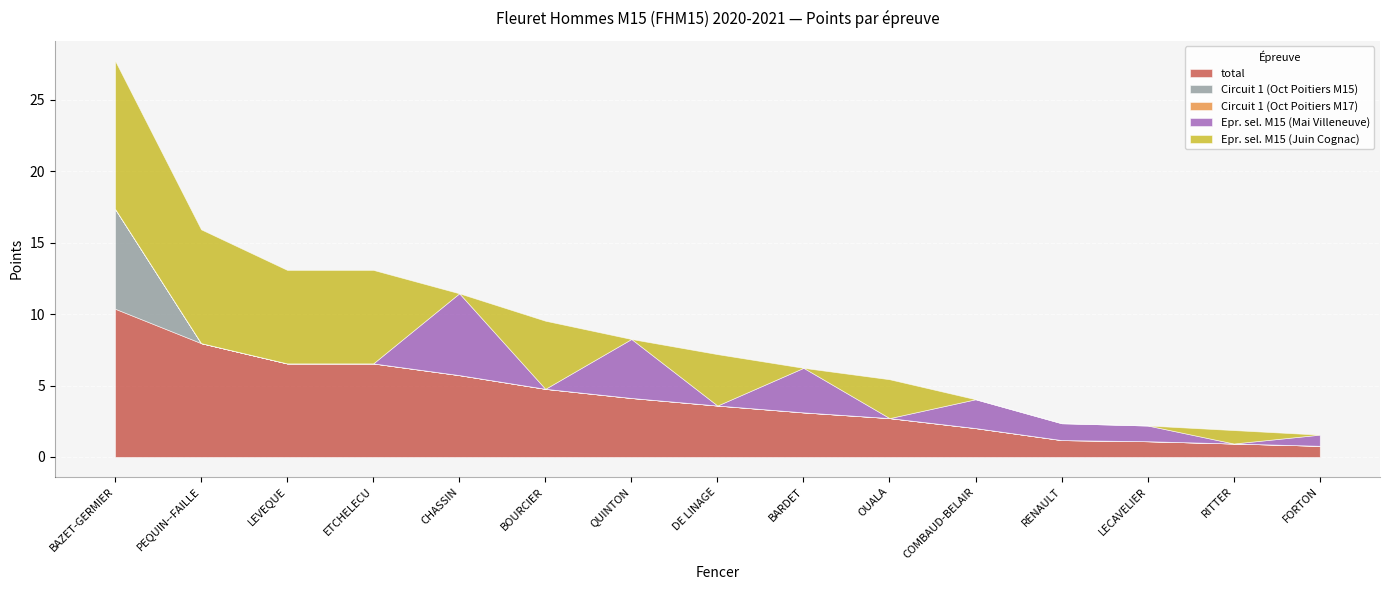

Reading right to left, transcribe all the data shown in this chart.

total: 0.8	0.9	1.1	1.2	2.0	2.7	3.1	3.6	4.1	4.8	5.7	6.5	6.5	8.0	10.4
Circuit 1 (Oct Poitiers M15): 0.0	0.0	0.0	0.0	0.0	0.0	0.0	0.0	0.0	0.0	0.0	0.0	0.0	0.0	7.0
Circuit 1 (Oct Poitiers M17): 0.0	0.0	0.0	0.0	0.0	0.0	0.0	0.0	0.0	0.0	0.0	0.0	0.0	0.0	0.0
Epr. sel. M15 (Mai Villeneuve): 0.8	0.0	1.1	1.2	2.0	0.0	3.1	0.0	4.1	0.0	5.7	0.0	0.0	0.0	0.0
Epr. sel. M15 (Juin Cognac): 0.0	0.9	0.0	0.0	0.0	2.7	0.0	3.6	0.0	4.8	0.0	6.5	6.5	8.0	10.4